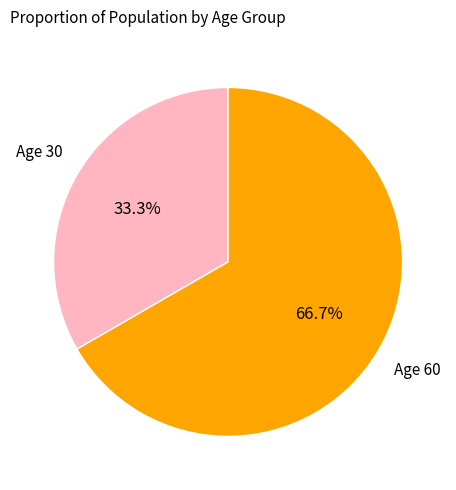

Is there a majority slice in this chart?

Yes